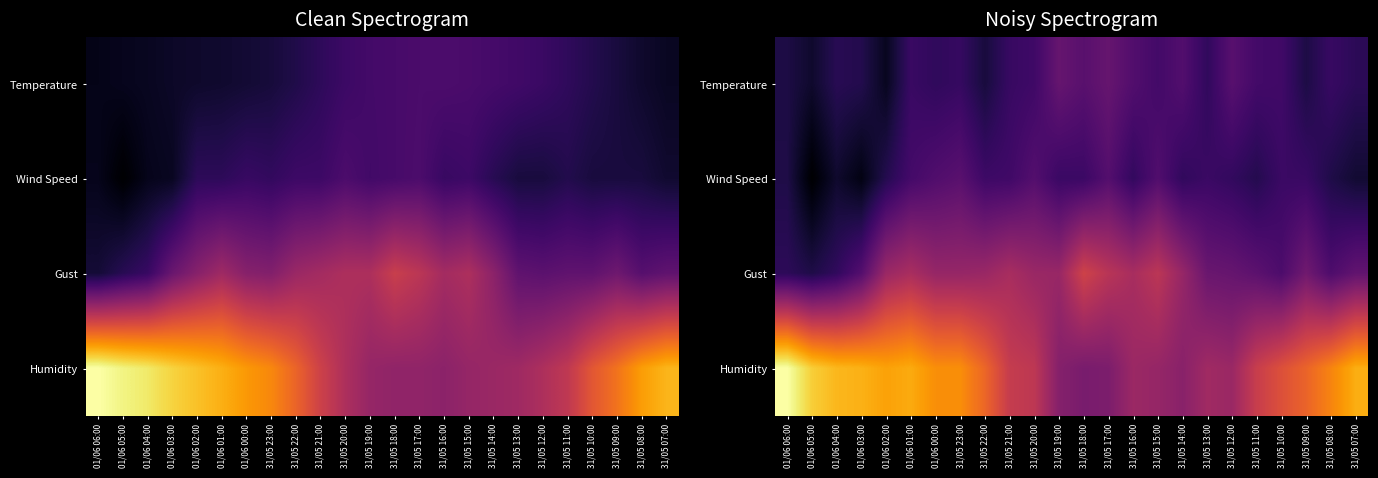

What is the total value across all series at 31/05 13:00?

129.3